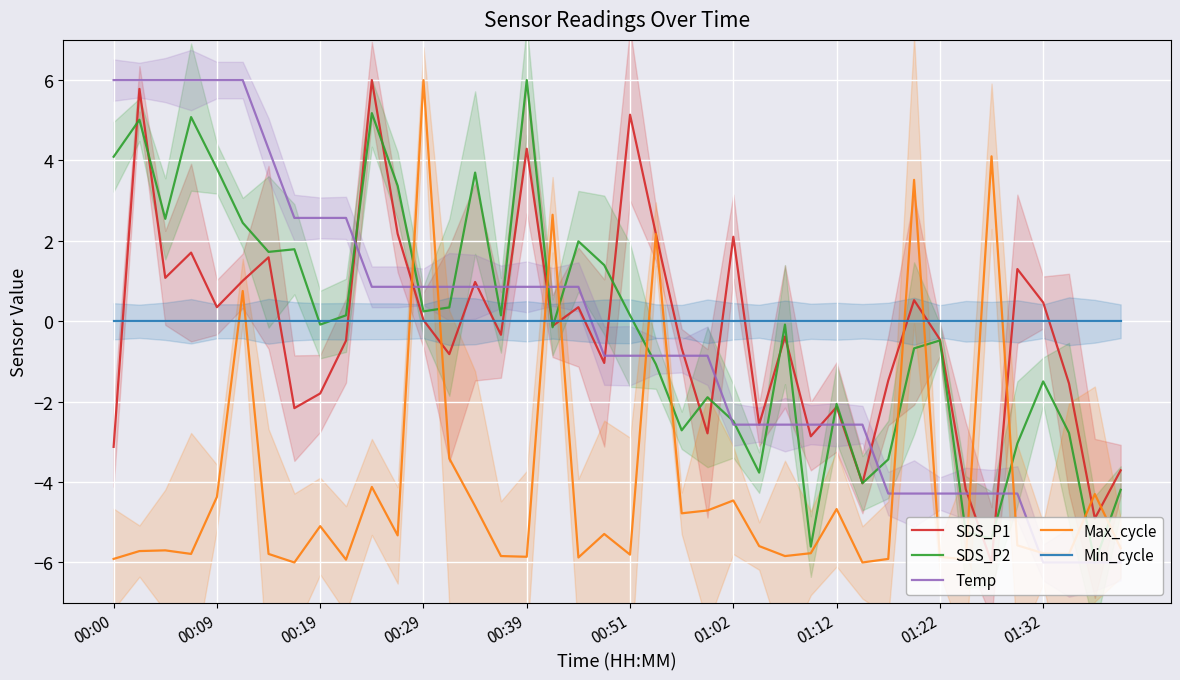

The value of Temp at 00:51 is -1.4. True or false?

False